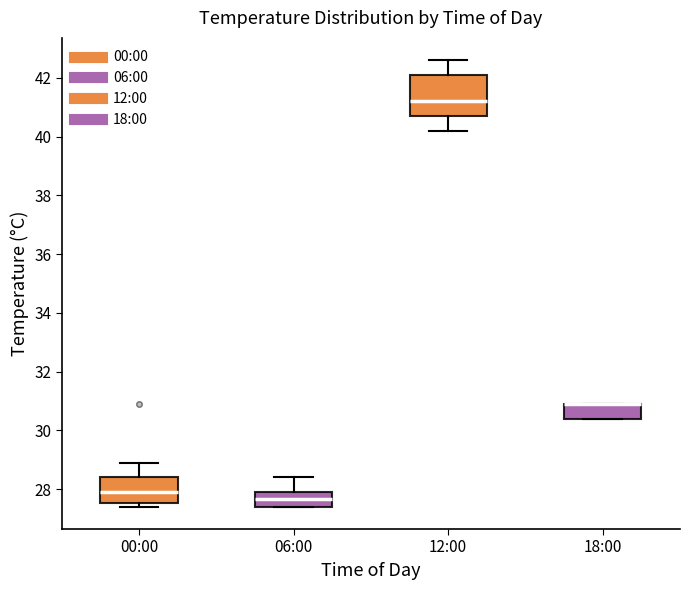

Reading left to right, read every box against the y-axis: the position of its median line, the range the box covers, and the ends of its whiskers. The values are not printed on the chart, so give them approximately, as read against the axis.

00:00: median 28.0, box 27.6 to 28.4, whiskers 27.4 to 29.0
06:00: median 27.6, box 27.4 to 28.0, whiskers 27.4 to 28.4
12:00: median 41.2, box 40.8 to 42.2, whiskers 40.2 to 42.6
18:00: median 31.0 (drawn on the box's upper edge), box 30.4 to 31.0, whiskers 30.4 to 31.0